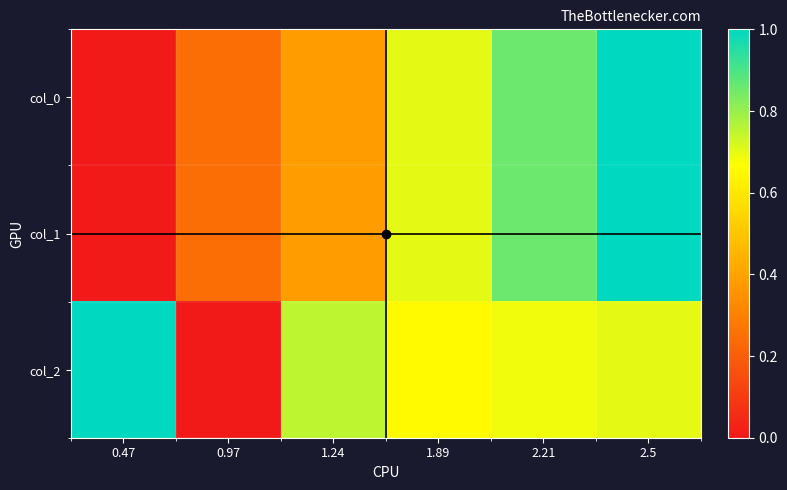

Is the value of col_0 at 1.24 greater than the value of col_1 at 1.89?

No